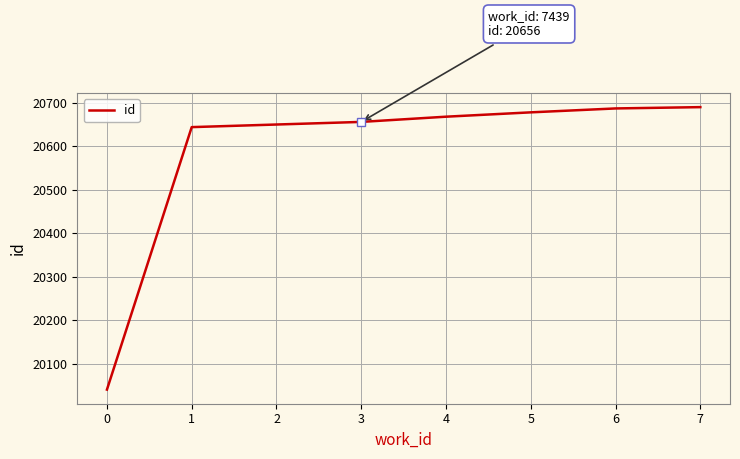

How many distinct data groups are displayed?

1